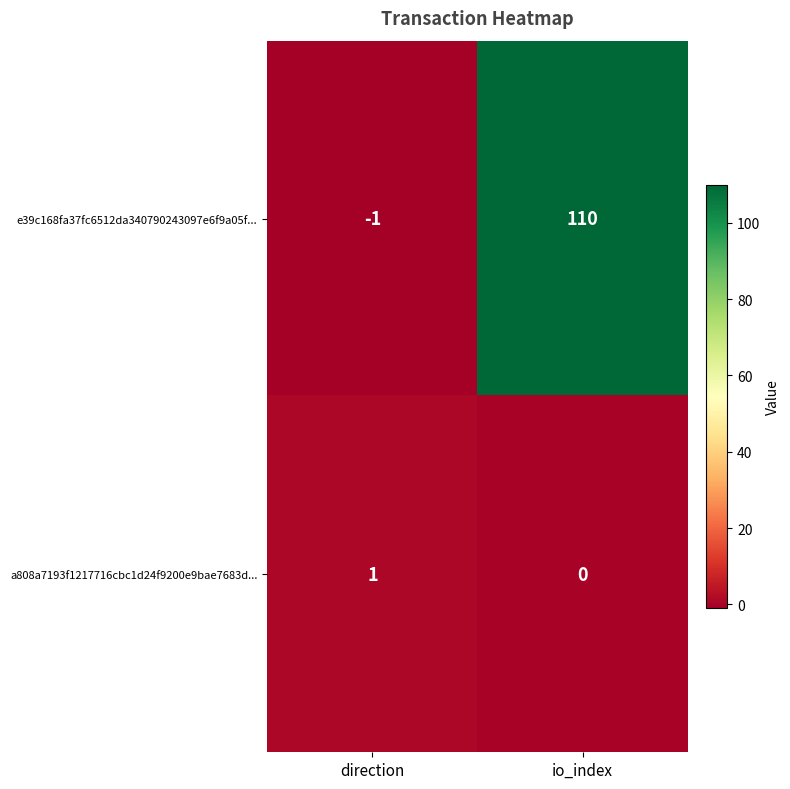

What is the total value across all series at io_index?

110